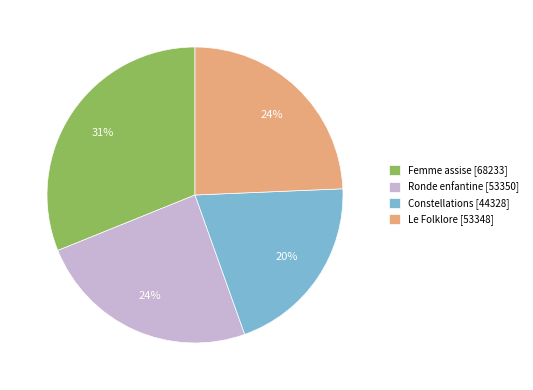

What is the smallest slice in the pie chart?

Constellations